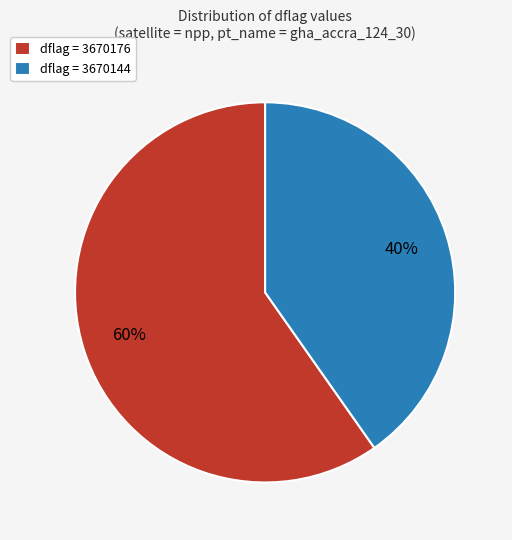

Combined, do dflag = 3670144 and dflag = 3670176 account for over 50%?

Yes